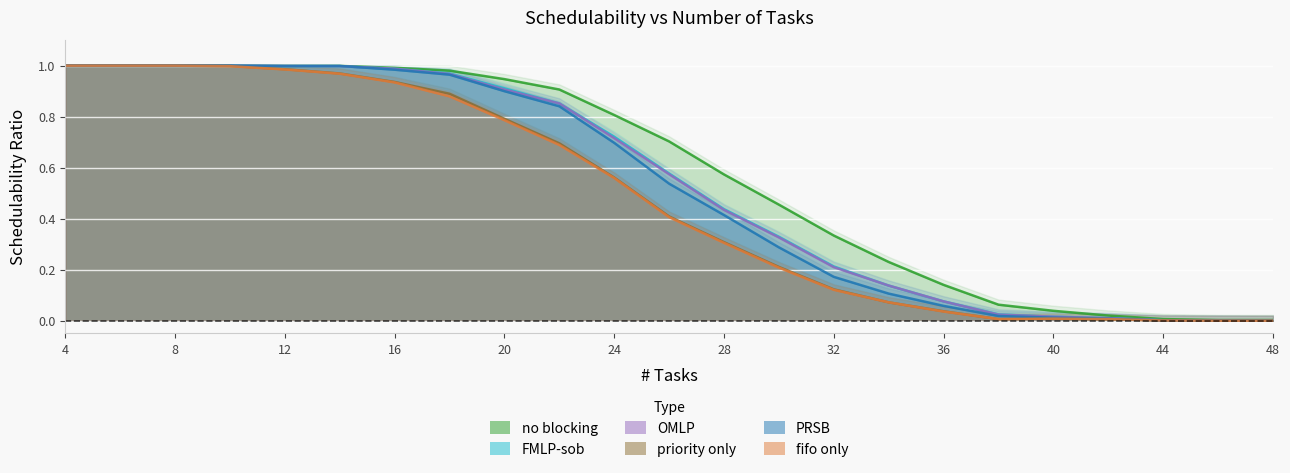

How many values in the fifo only series exceed 0?

21